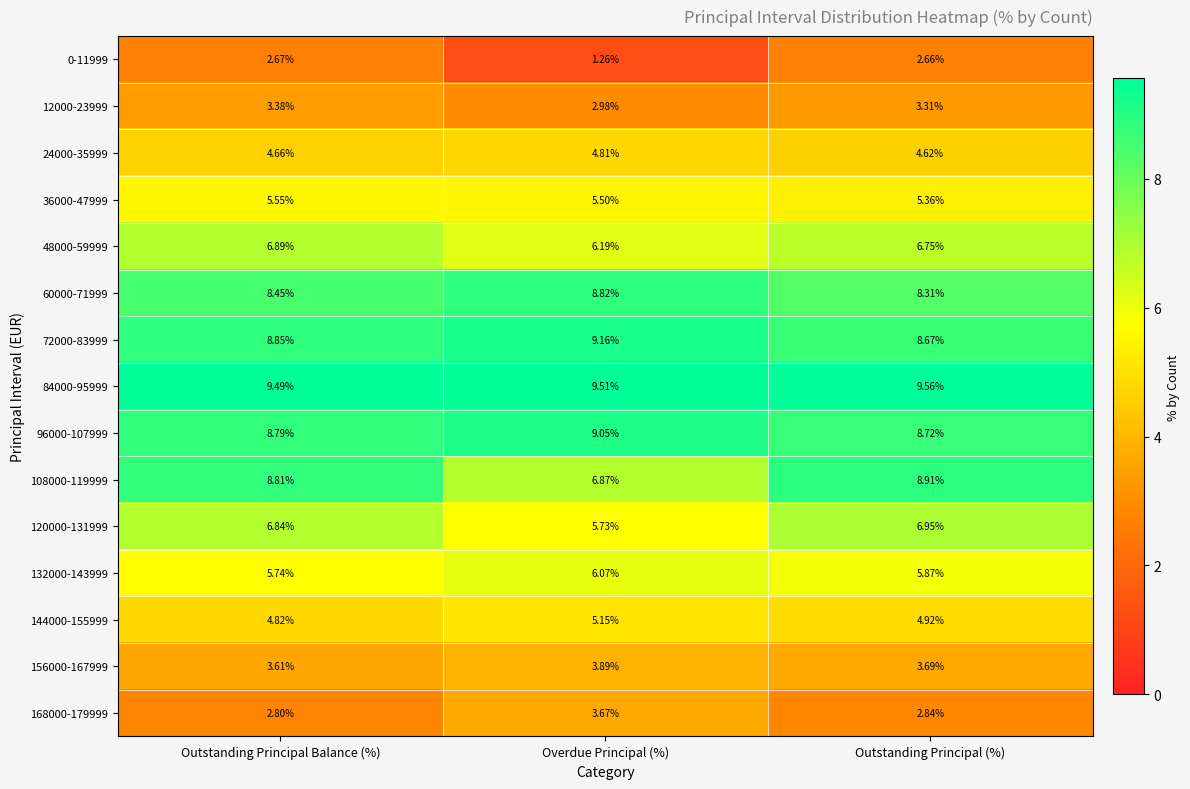

List the labels in order of 36000-47999 value, largest first.

Outstanding Principal Balance (%), Overdue Principal (%), Outstanding Principal (%)